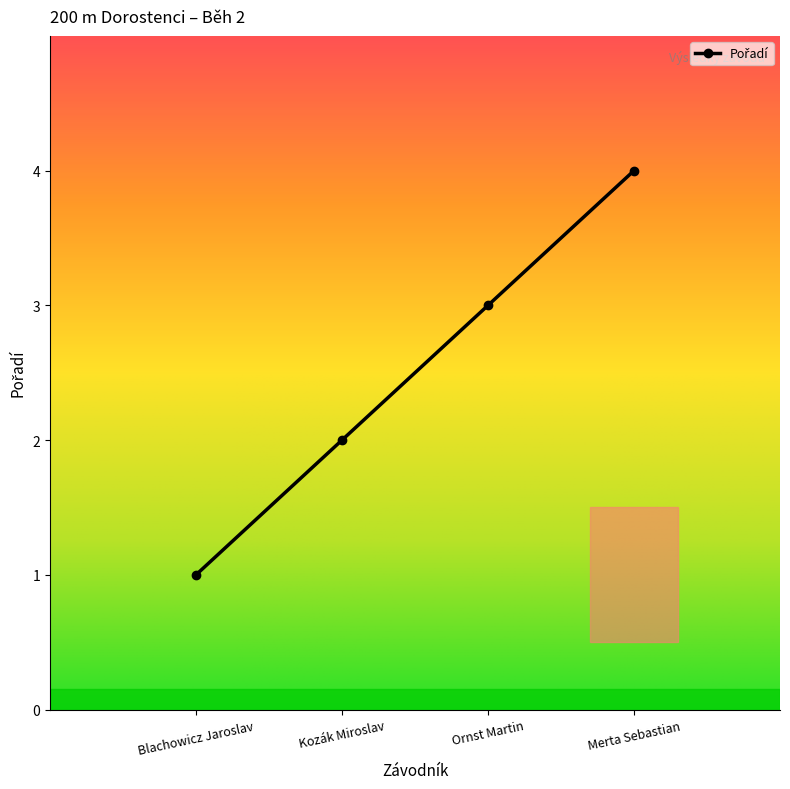

How many values are below 3?

2